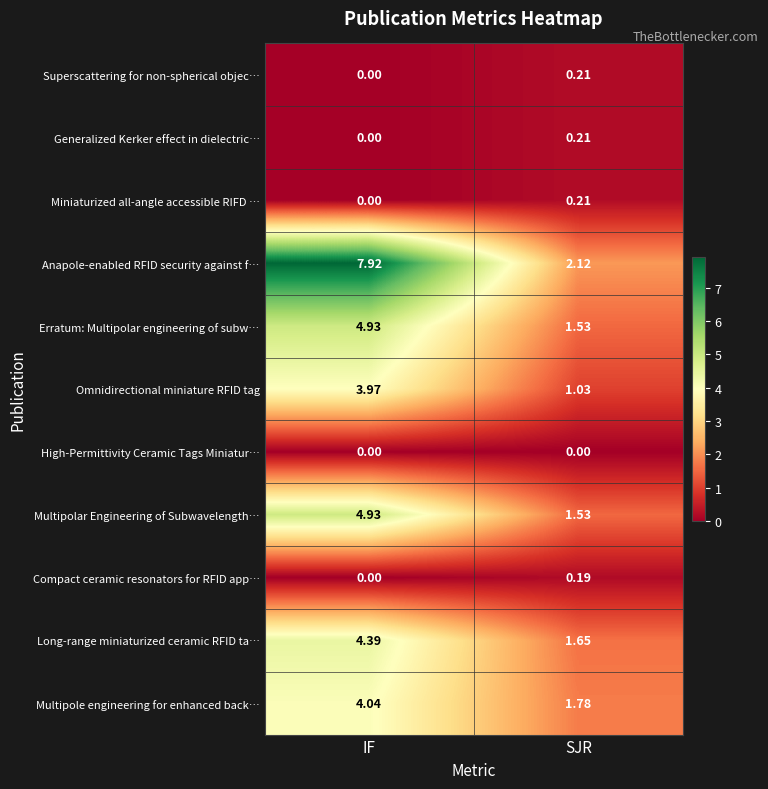

Which label corresponds to the largest value in the chart?

IF